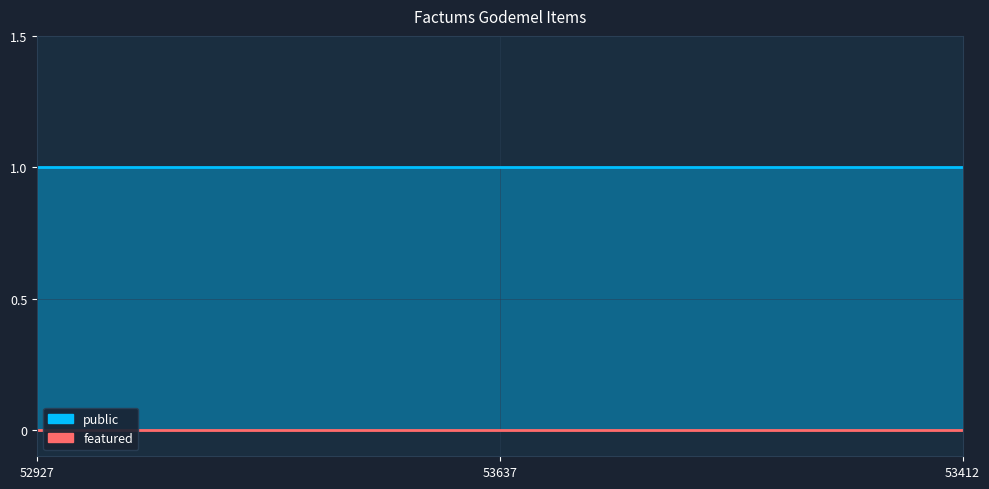

What position from the right is 52927?

3